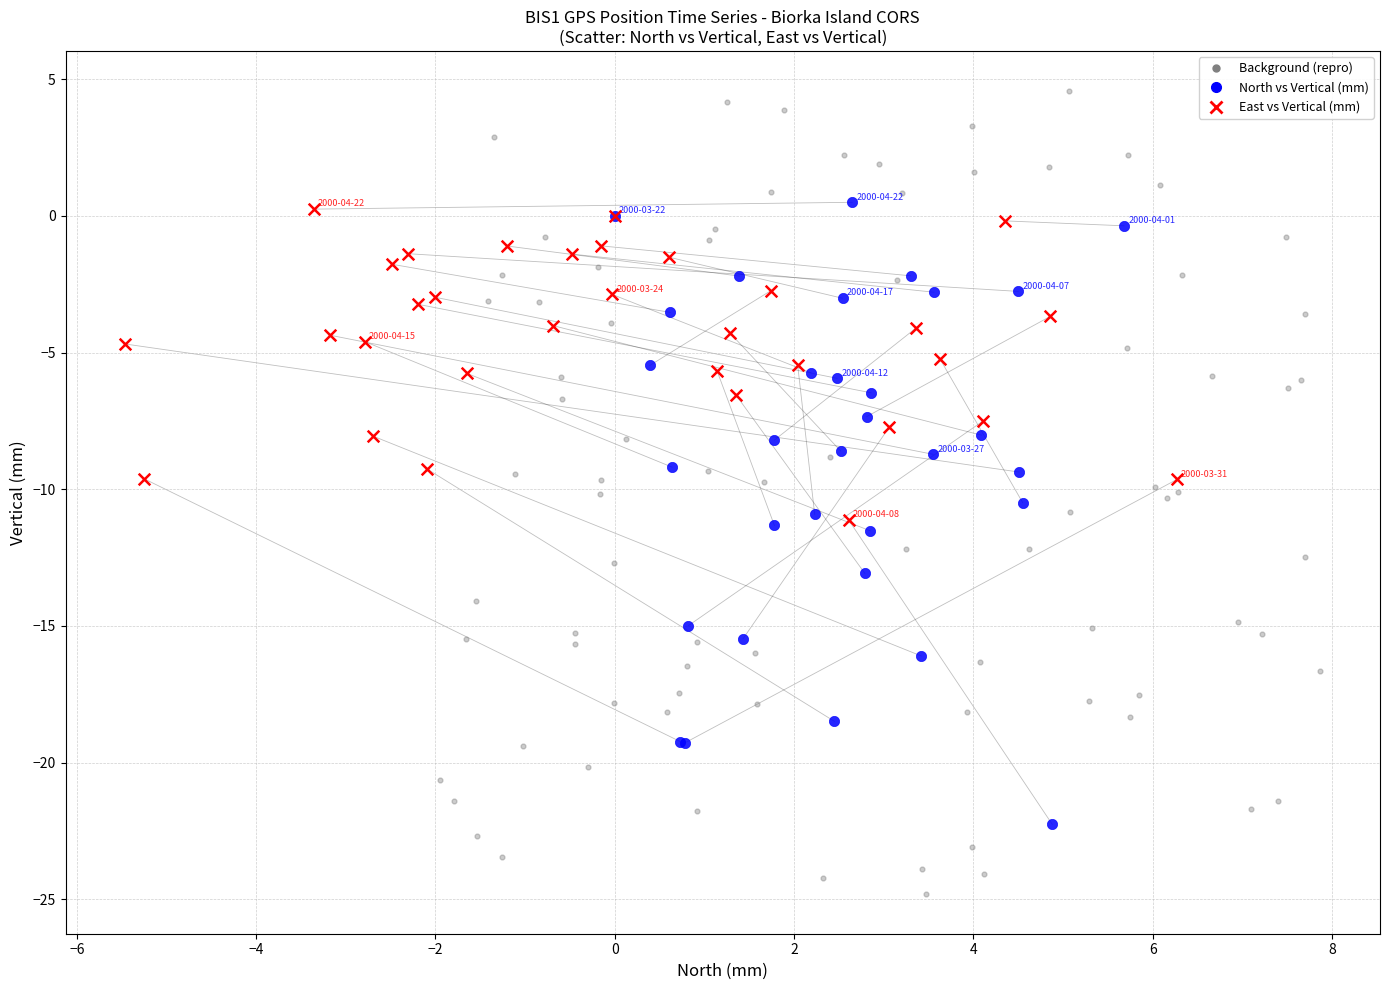

Which series reaches the minimum Y coordinate?

Background (repro)